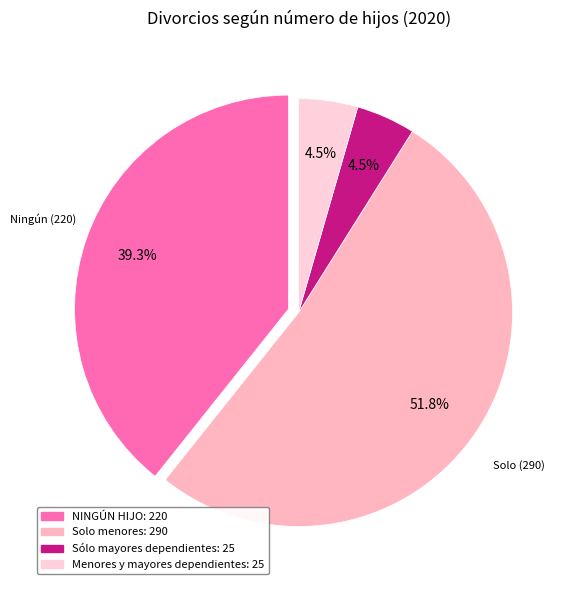

To the nearest percent, what is the difference between the largest and smallest slice percentages?

47%